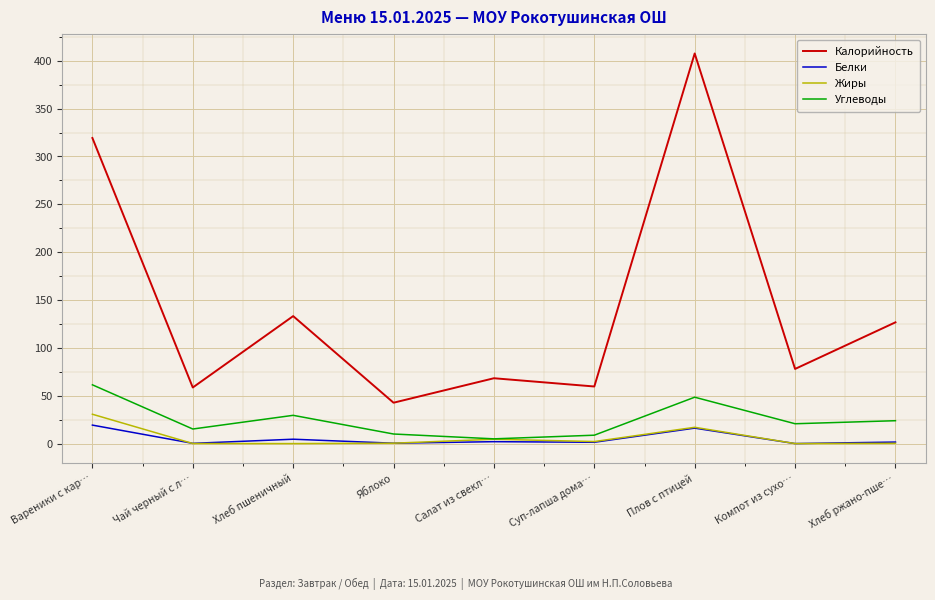

What is the average value of the Углеводы series?

24.8